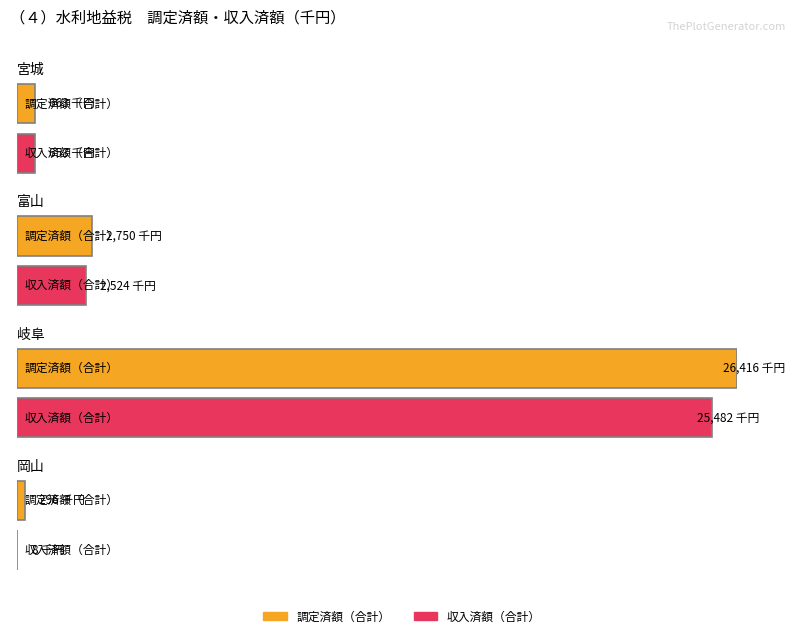

What is the sum of all 合計_収入 values?

28667